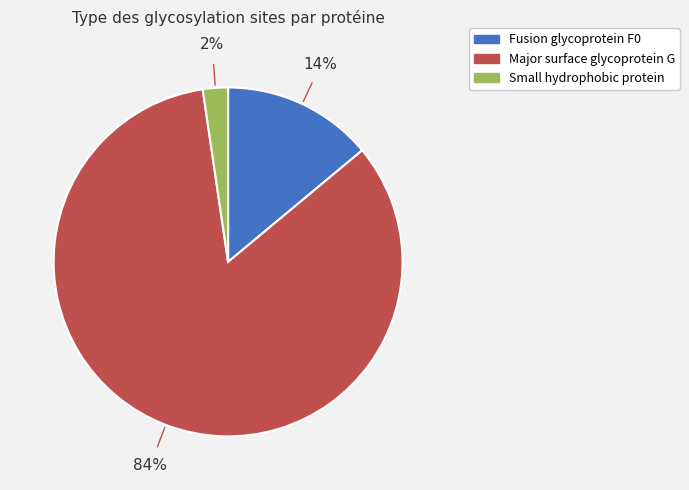

Which slice represents more than half of the pie?

Major surface glycoprotein G